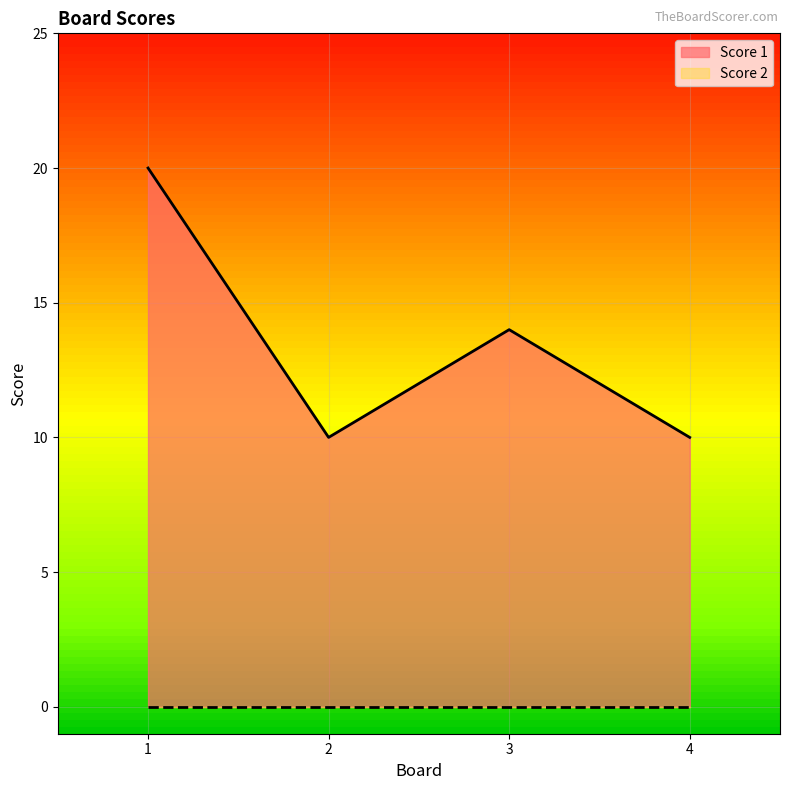

True or false: there are more than 0 points higher than both neighbors.

True